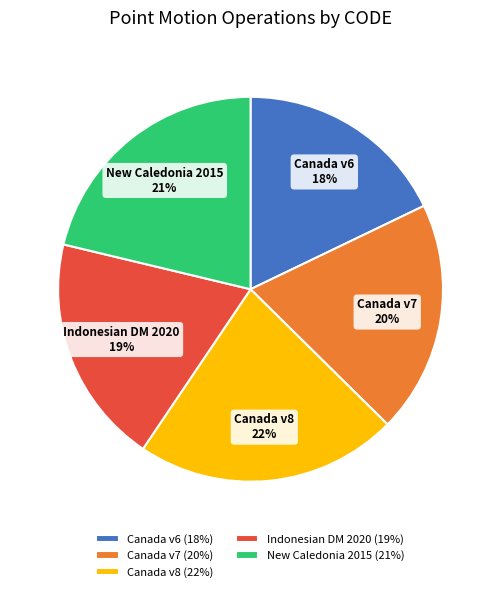

To the nearest percent, what is the difference between the largest and smallest slice percentages?

4%